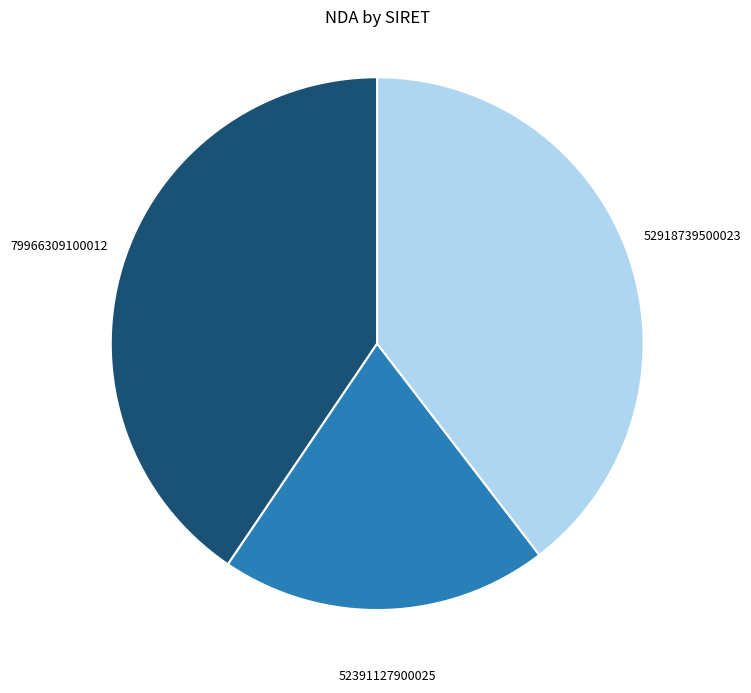

Does any single category account for the majority?

No